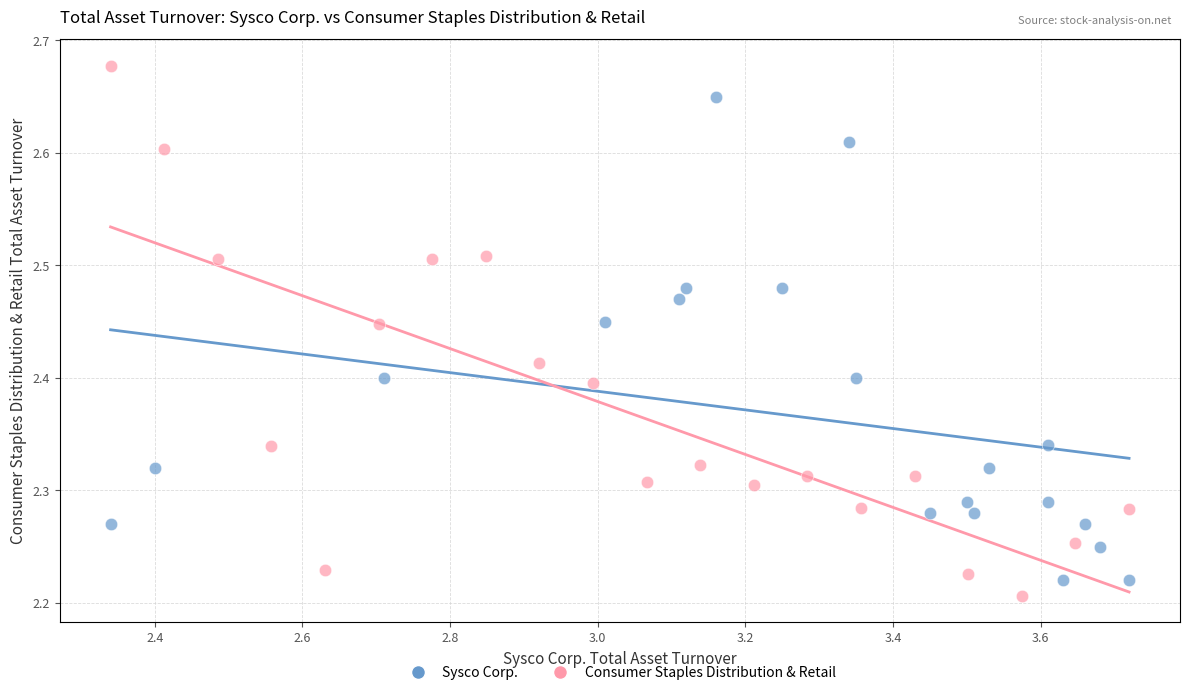

Which series has the largest Y range (max minus min)?

Consumer Staples Distribution & Retail